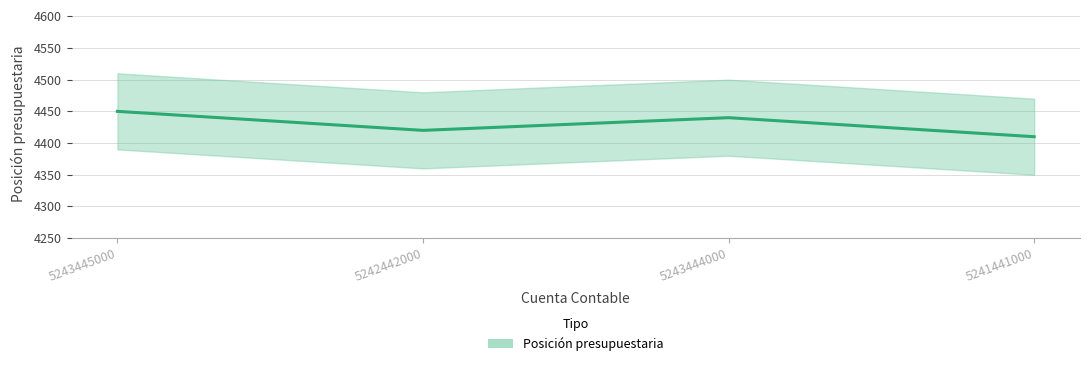

List the labels in order of value, smallest first.

5241441000, 5242442000, 5243444000, 5243445000